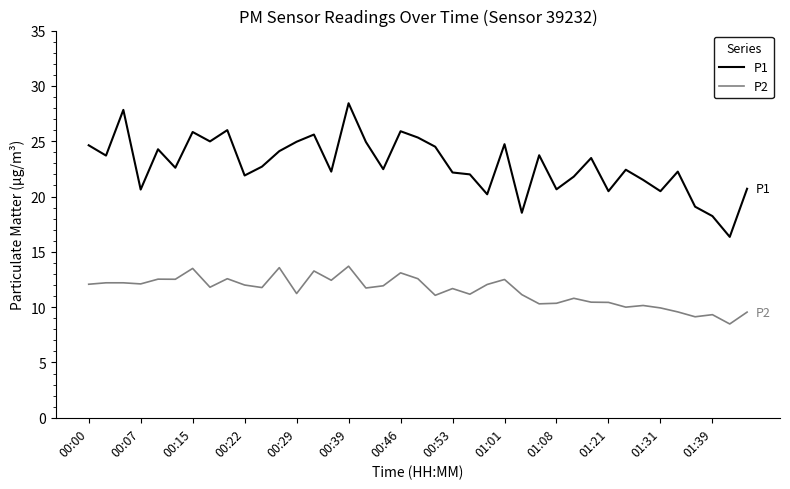

What is the maximum value for P1?

28.4